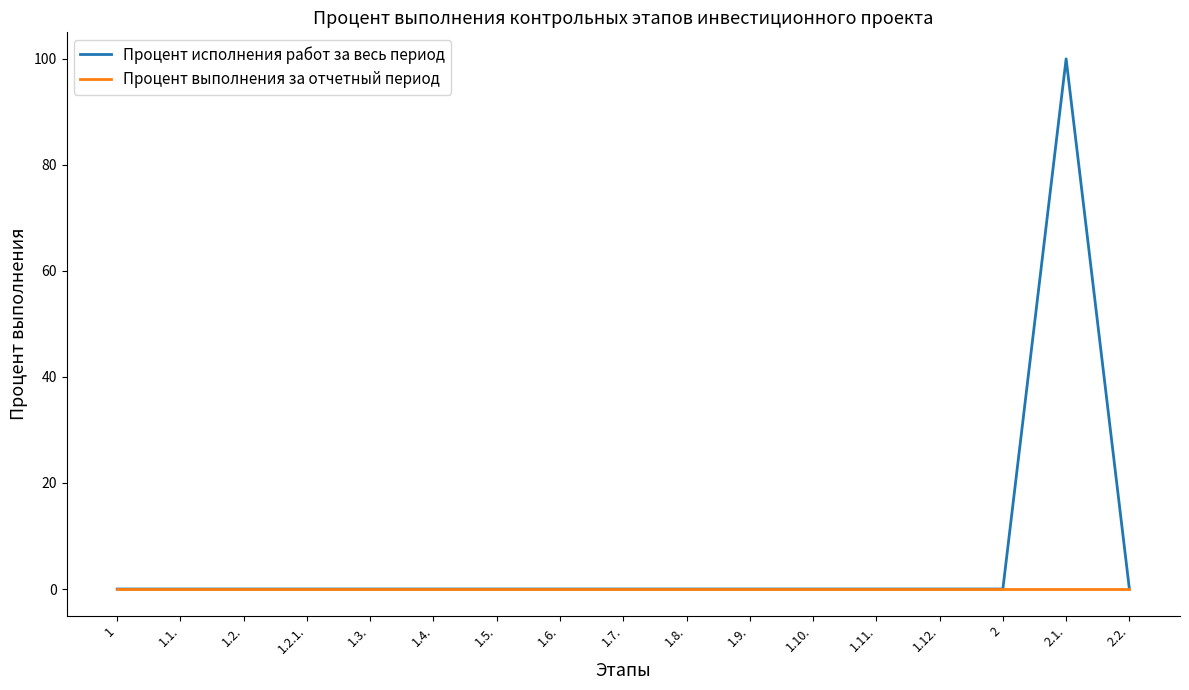

At how many categories does at least one series exceed 38?

1